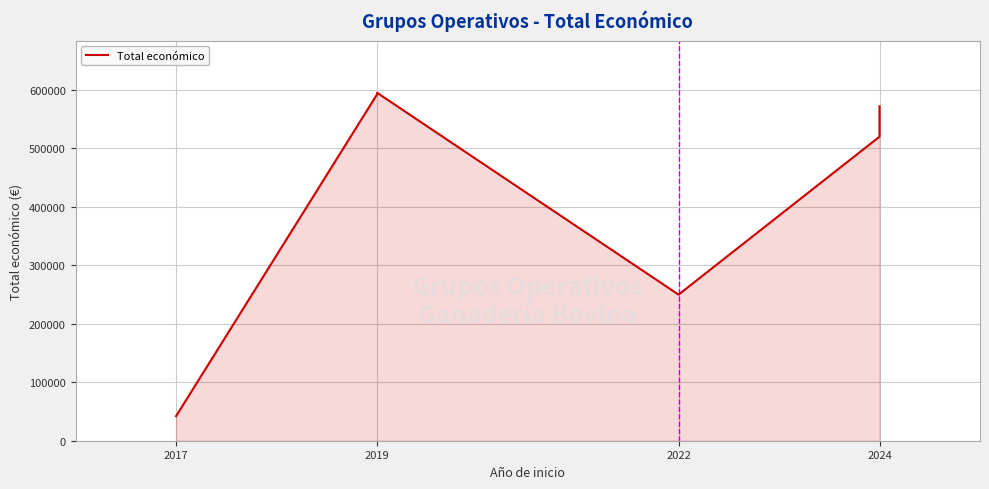

At which category does the chart reach its minimum across all series?

2017